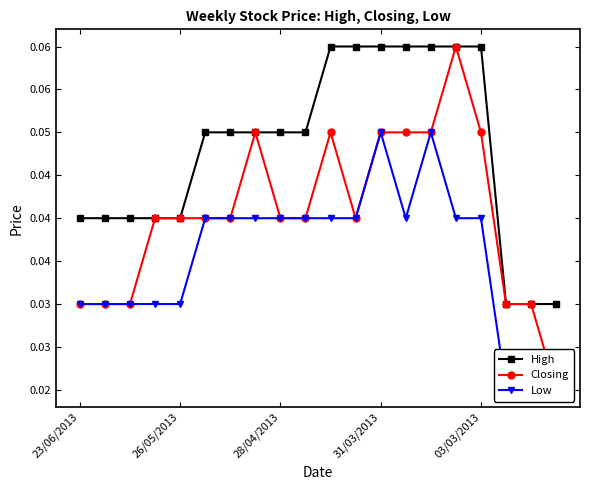

Is the value of Low at 14 greater than the value of High at 26/05/2013?

Yes